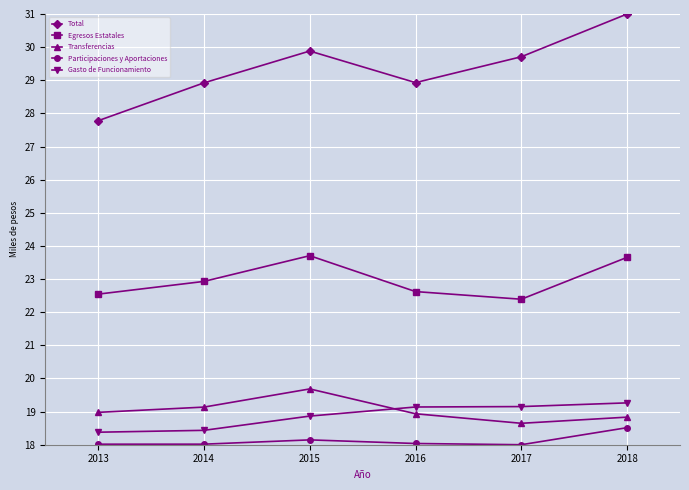

Between 2013 and 2015, which series saw the biggest shift?

Total